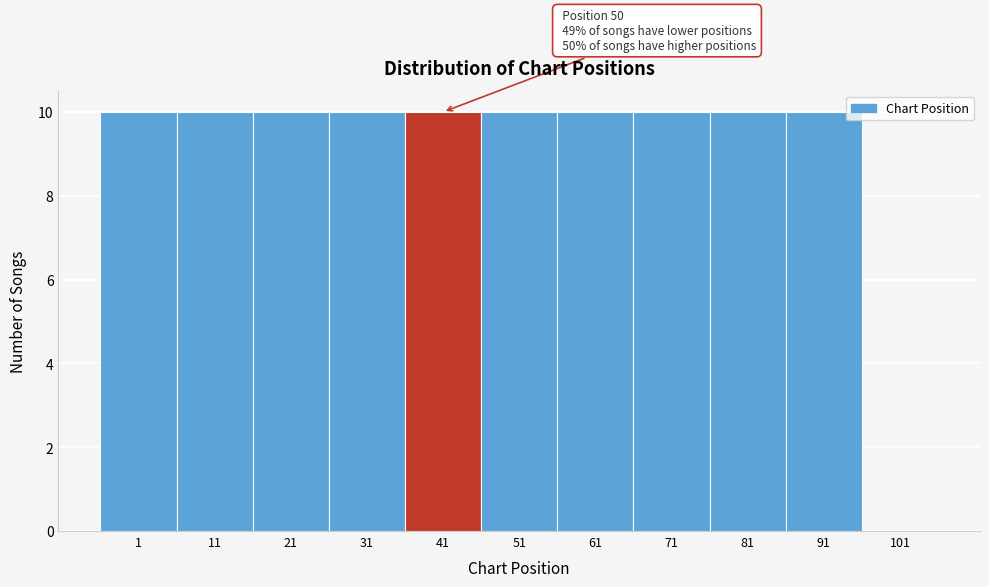

Reading left to right, list all the values displayed in this chart.

1=10	11=10	21=10	31=10	41=10	51=10	61=10	71=10	81=10	91=10	101=0